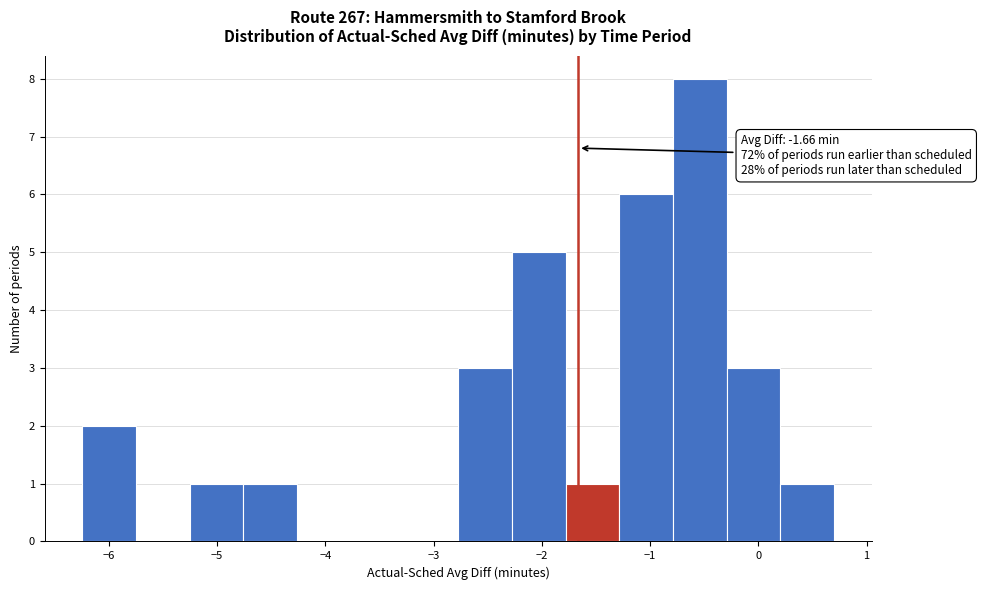

Over which range of the x-axis is the bar tallest?

-0.8 to -0.3